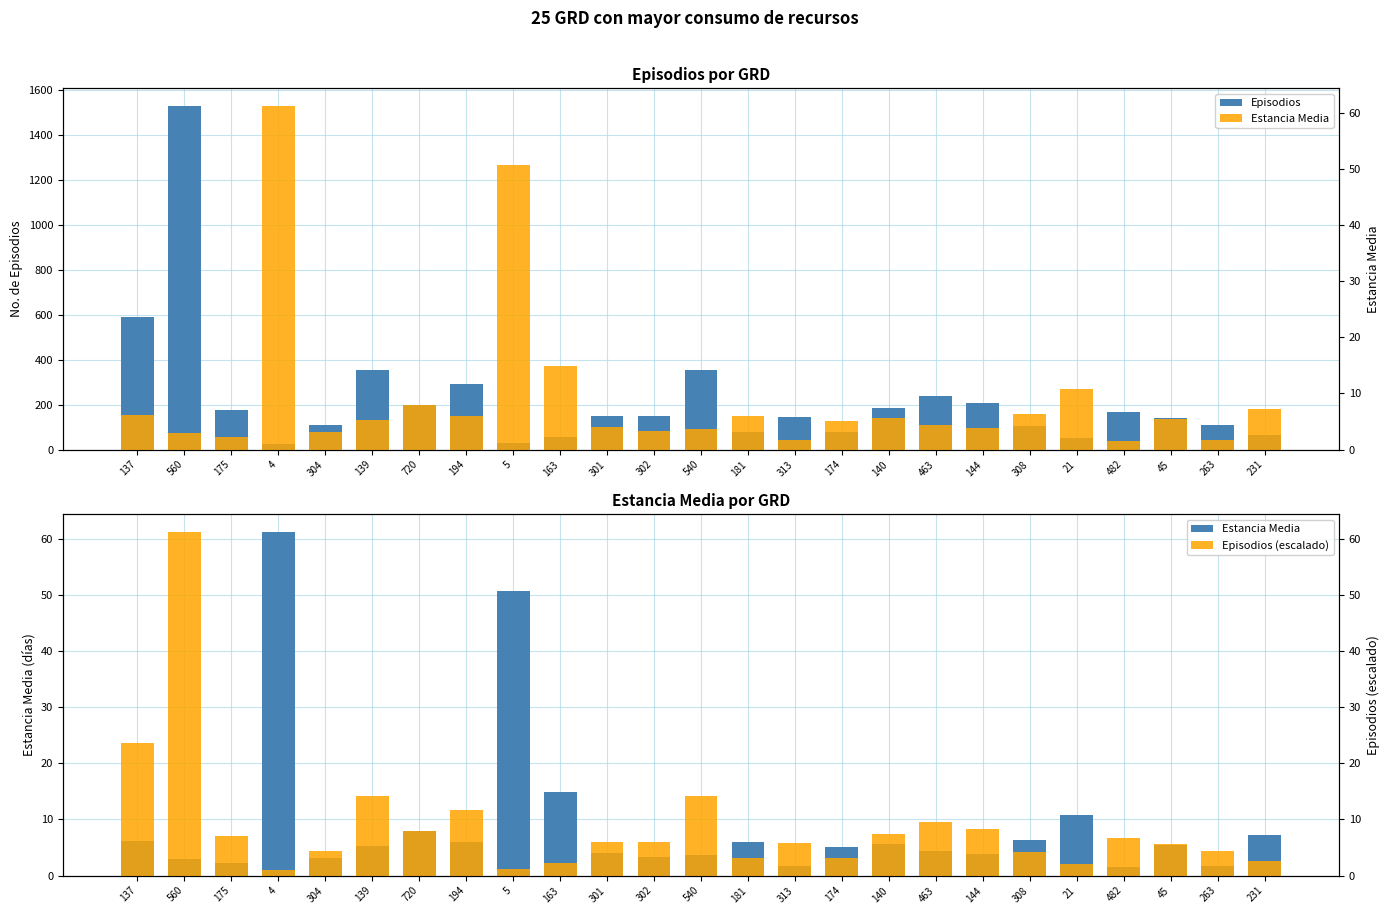

What are all the series names shown in the legend?

Episodios, Estancia Media, Episodios (escalado)